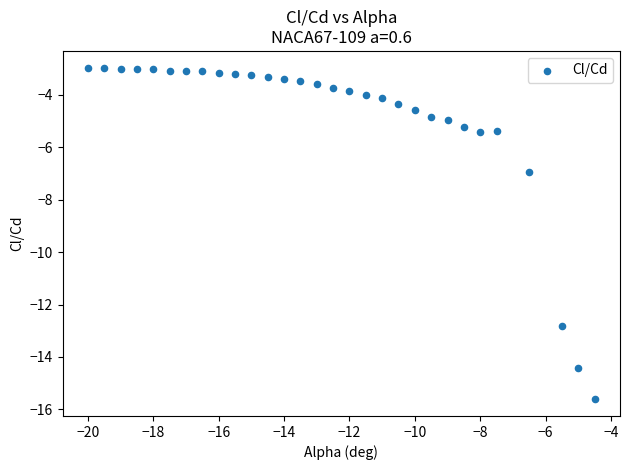

What is the range of Y values (max minus min)?

12.7